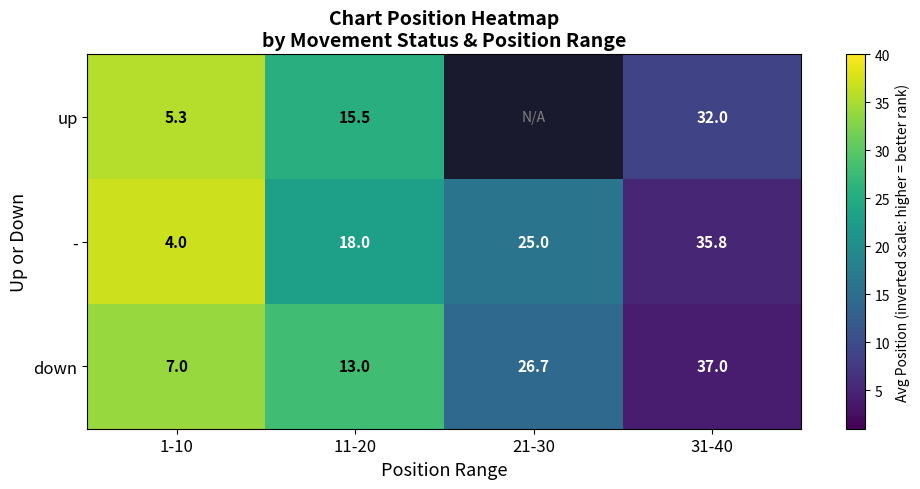

Which series changed the most between 11-20 and 31-40?

down